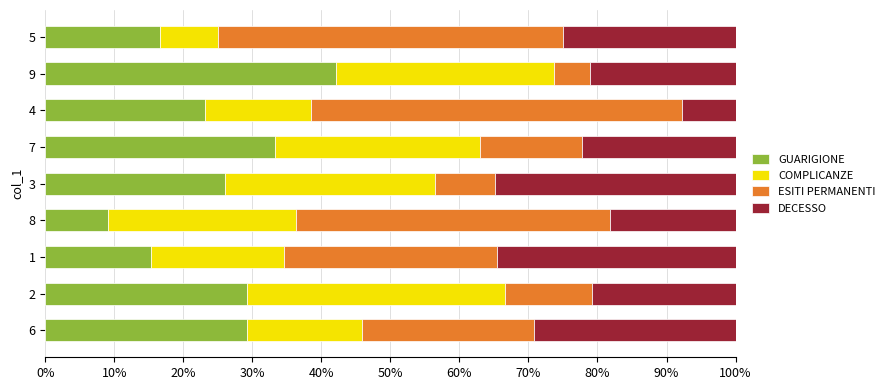

What is the total value across all series at 8?

100.0